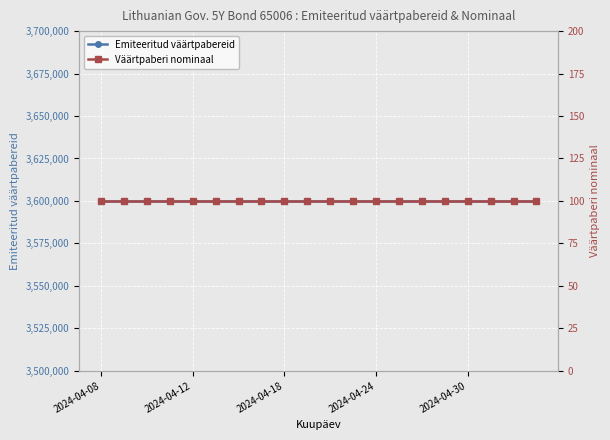

True or false: Emiteeritud väärtpabereid and Väärtpaberi nominaal cross at least once.

False